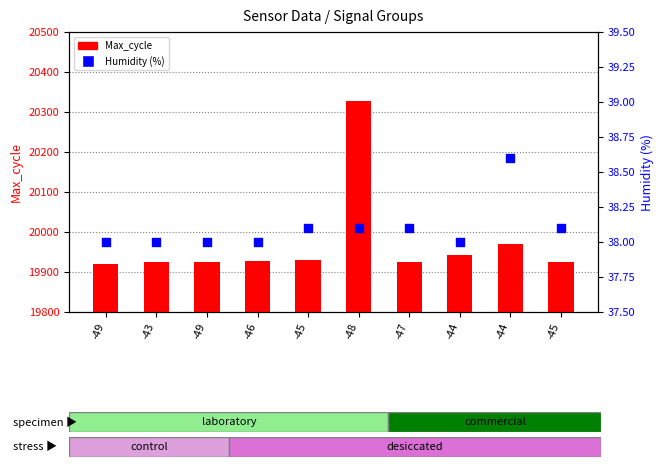

What are all the series names shown in the legend?

Max_cycle, Humidity (%)